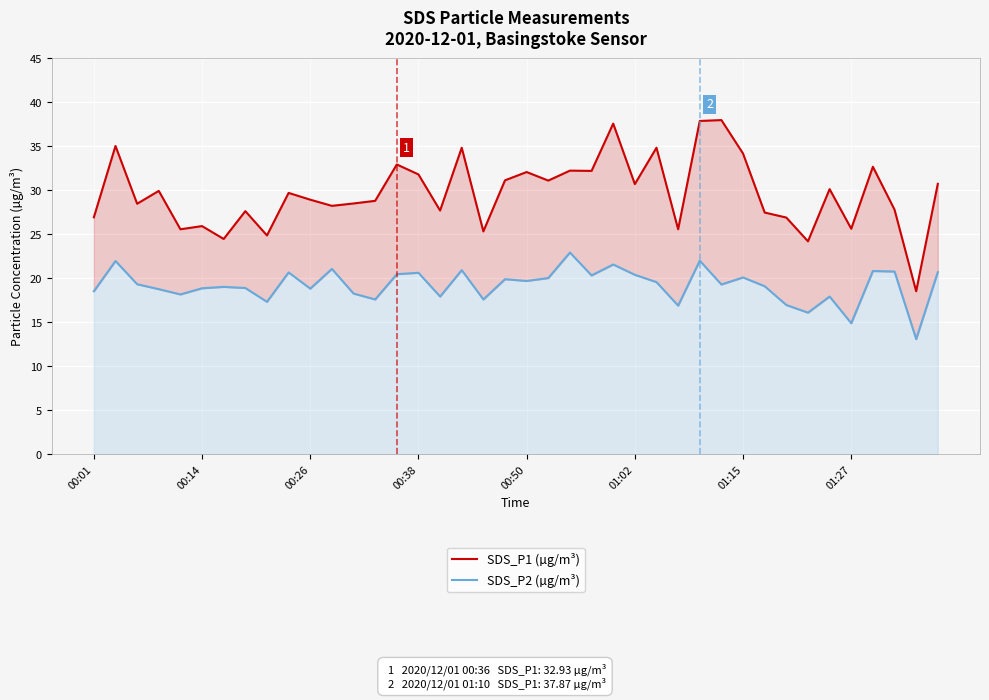

List the series in order of their overall mean, highest first.

SDS_P1 (µg/m³), SDS_P2 (µg/m³)